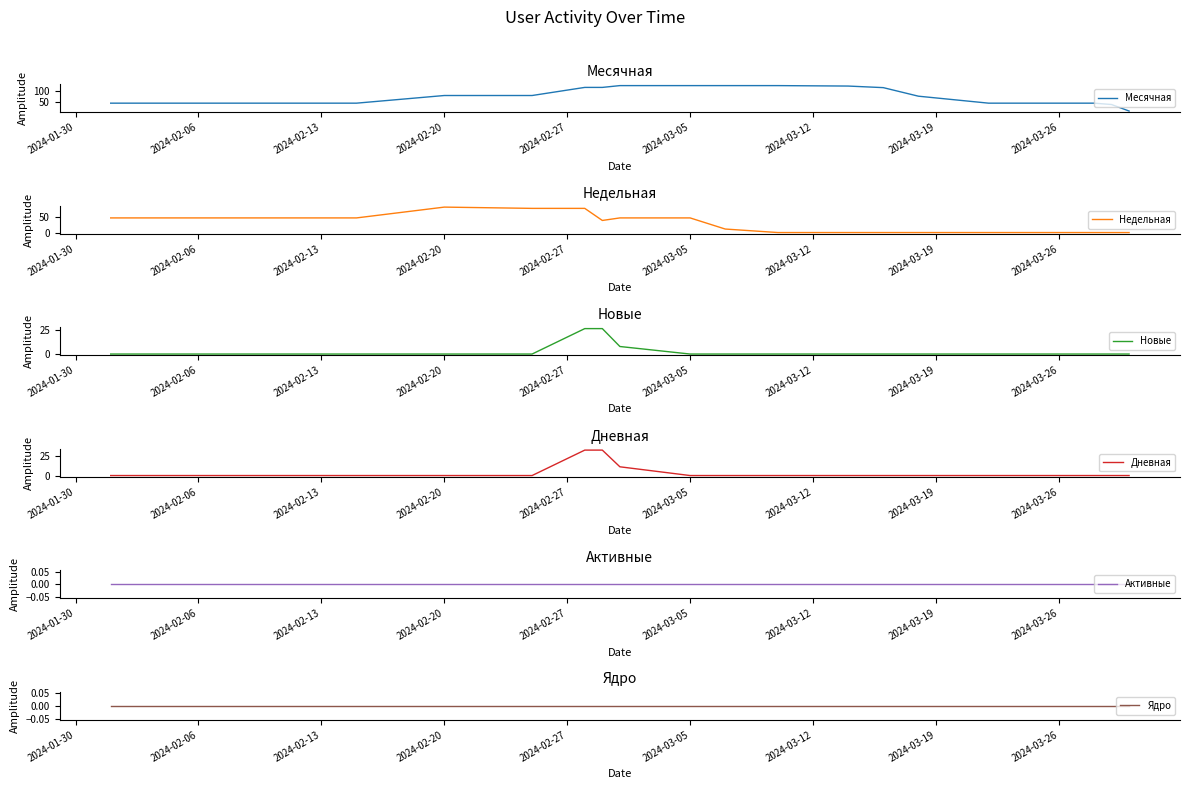

What is the sum of all Недельная values?

557